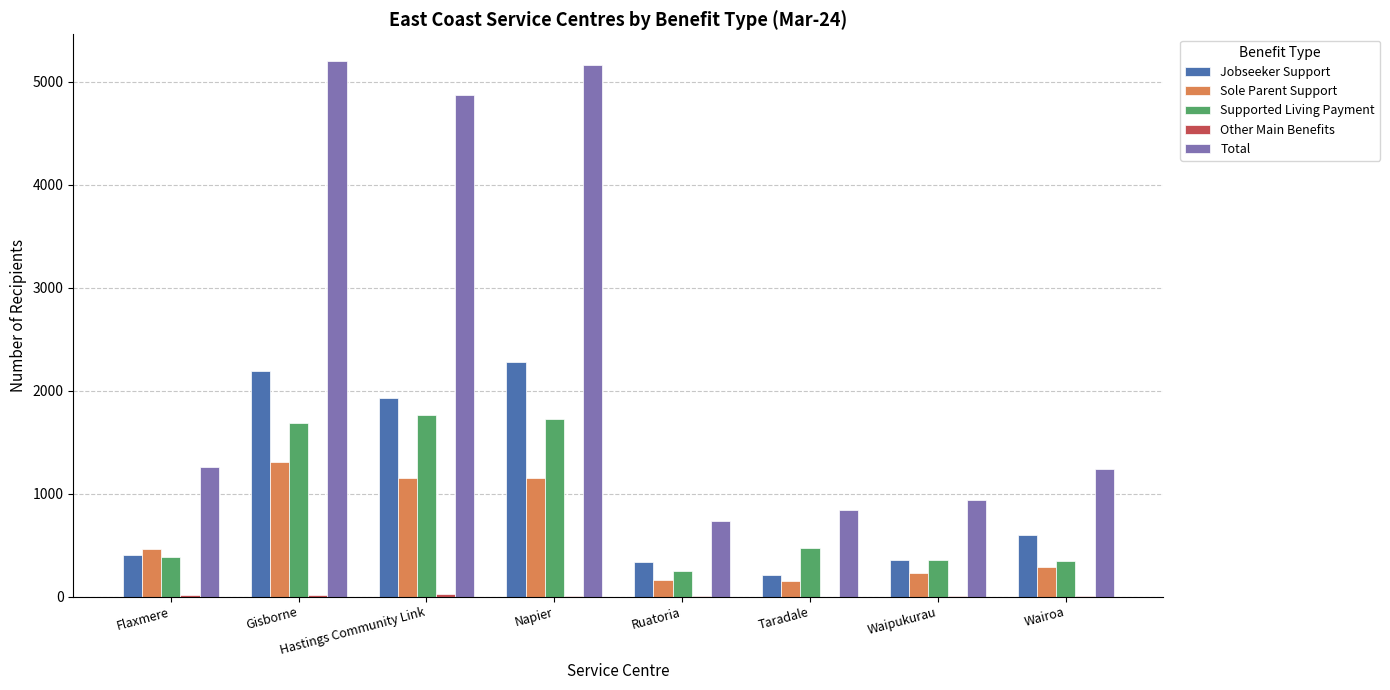

What value does the Supported Living Payment series have at Taradale?

474